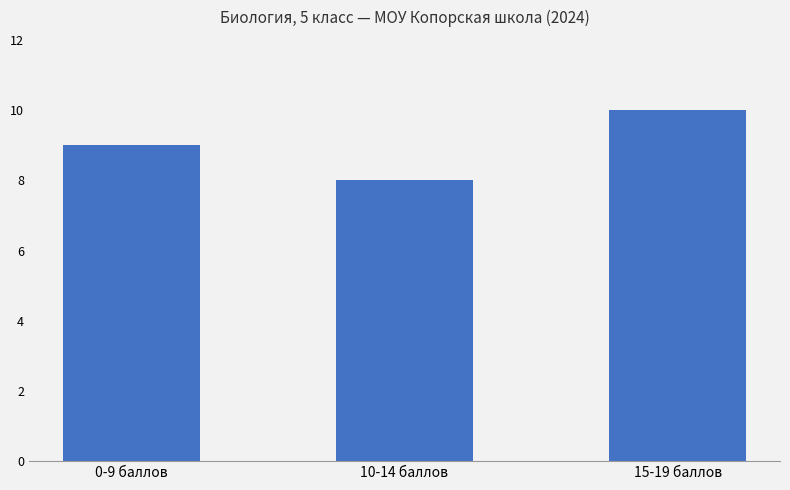

True or false: the data shows 16 at 15-19 баллов.

False